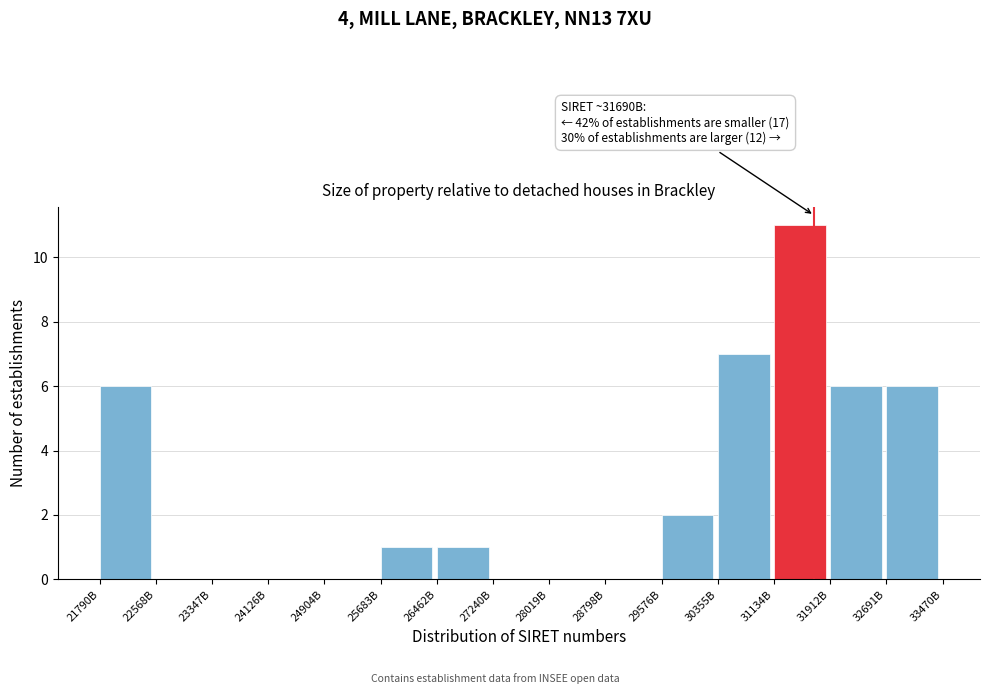

Reading right to left, list all the values displayed in this chart.

32691B=6	31912B=6	31134B=11	30355B=7	29576B=2	28798B=0	28019B=0	27240B=0	26462B=1	25683B=1	24904B=0	24126B=0	23347B=0	22568B=0	21790B=6